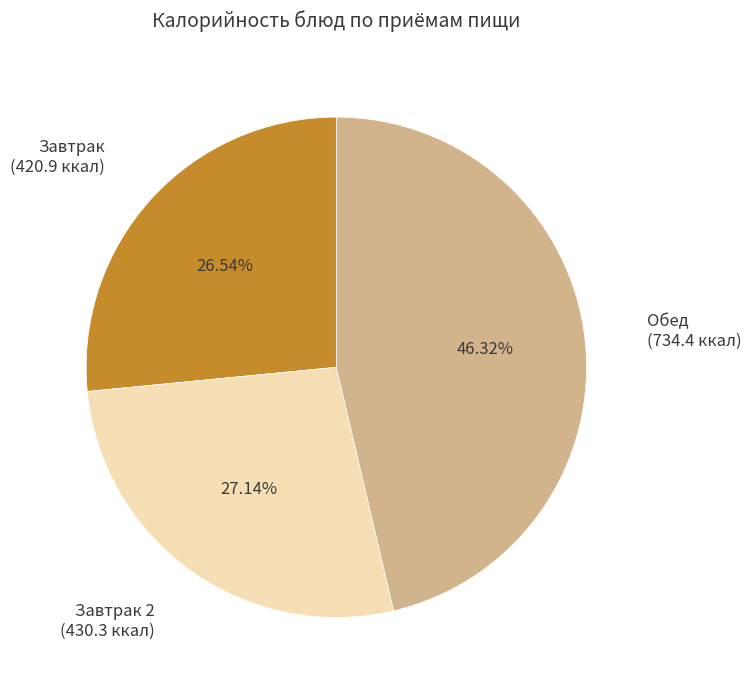

Which slice is the largest?

Обед